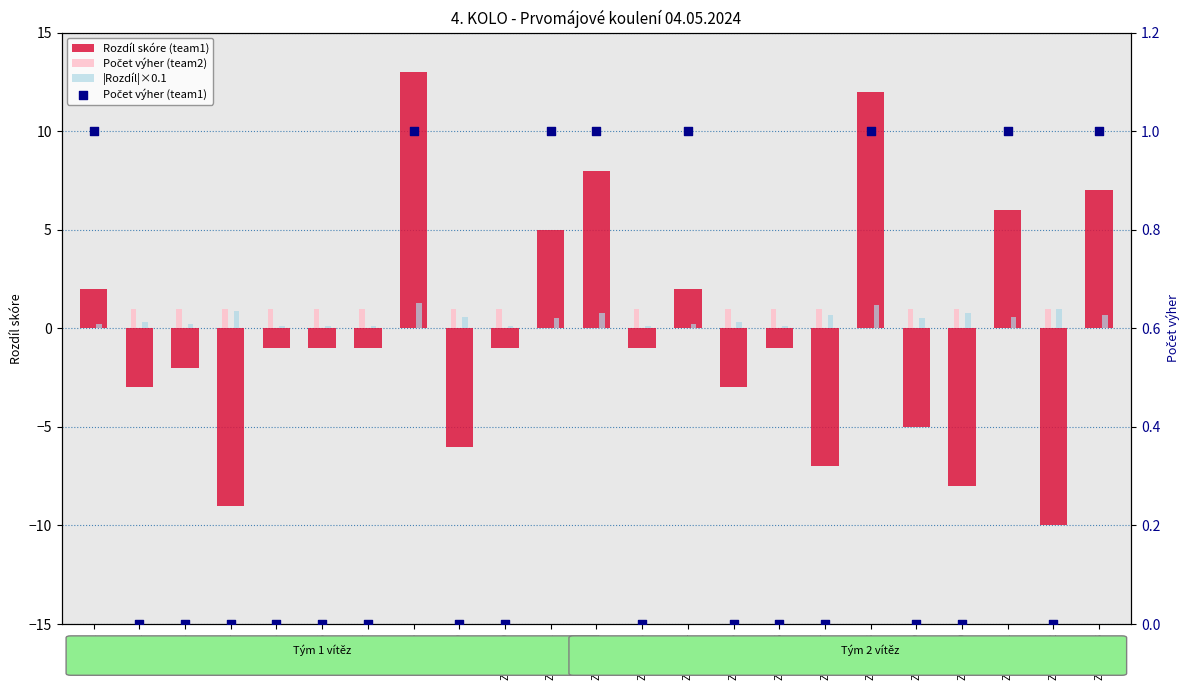

At how many categories does at least one series exceed 6?

4